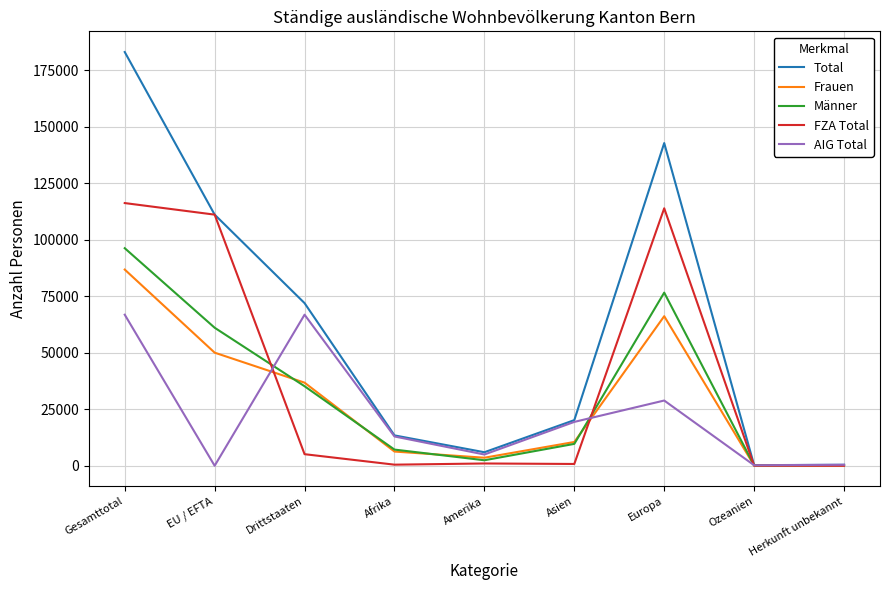

What is the difference between the highest and lowest values at Gesamttotal?

116205